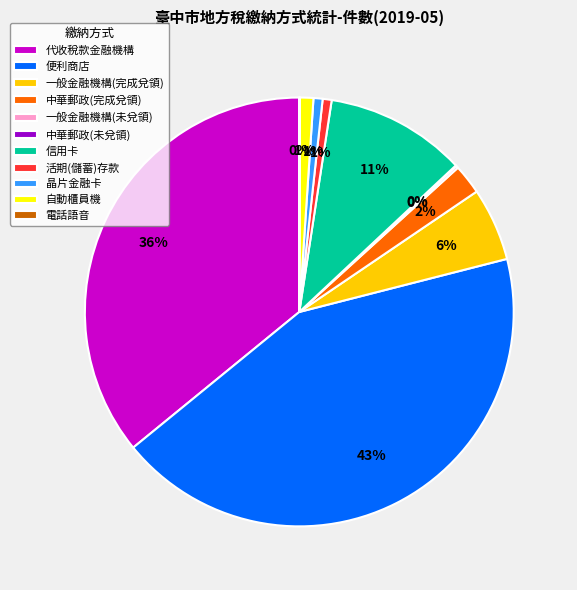

Does 便利商店 account for over 50% of the chart?

No